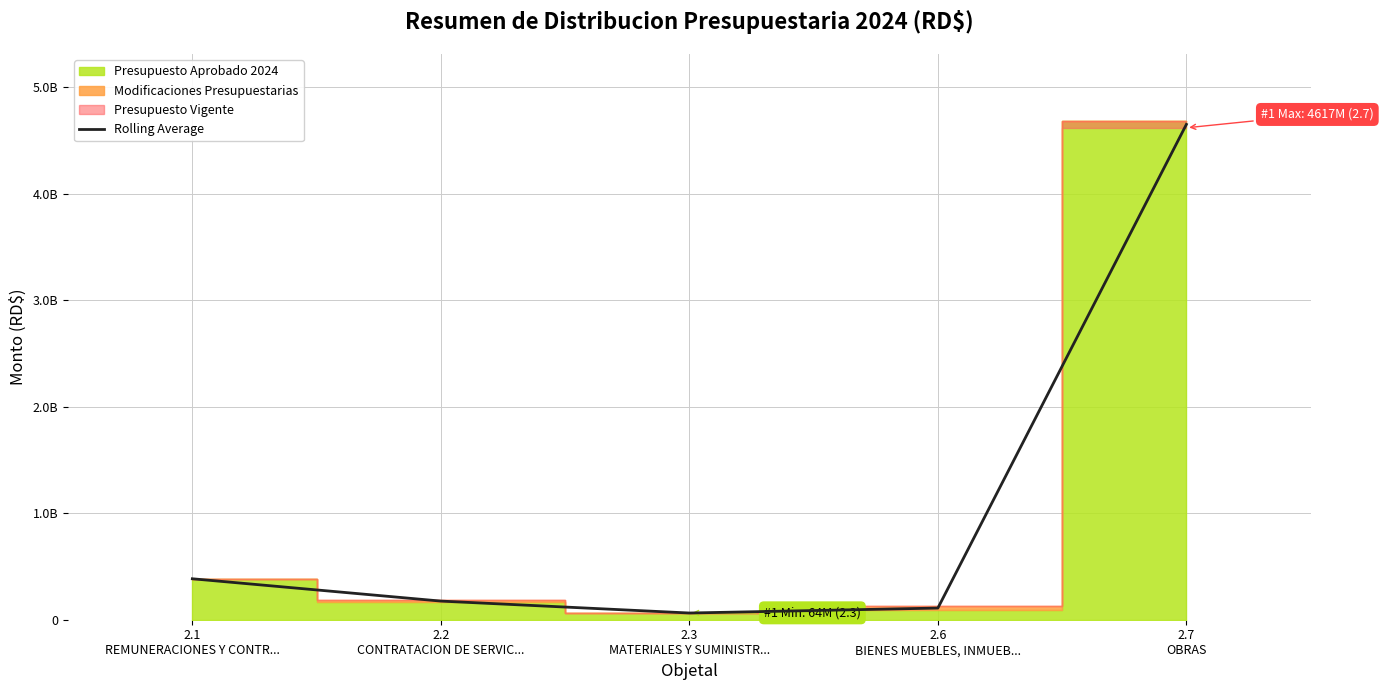

Where is the data nearest to the value 2356157939?

2.1
REMUNERACIONES Y CONTR...